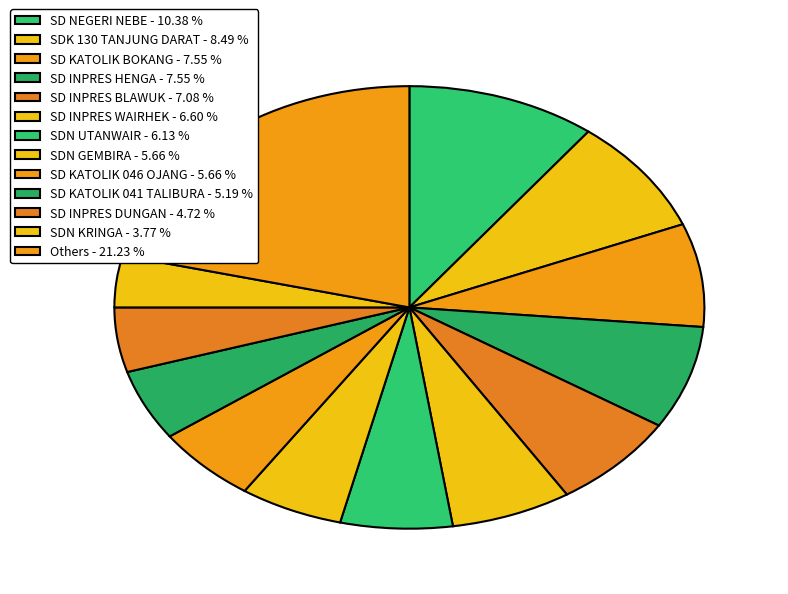

Count the number of slices in the pie.

13